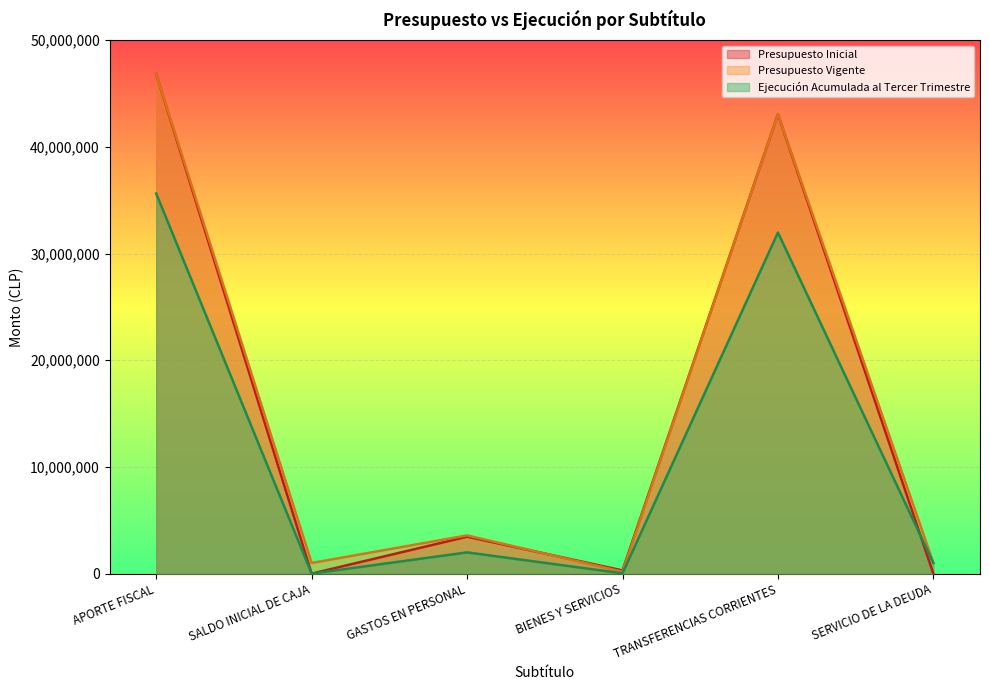

Which series has the largest range (max minus min)?

Presupuesto Inicial